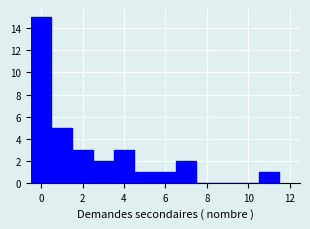

What is the height of the bar covering 2.5 to 3.5 on the x-axis? Neither the bar edges nor the heights are printed on the chart, so give them approximately, as read against the axes.

2